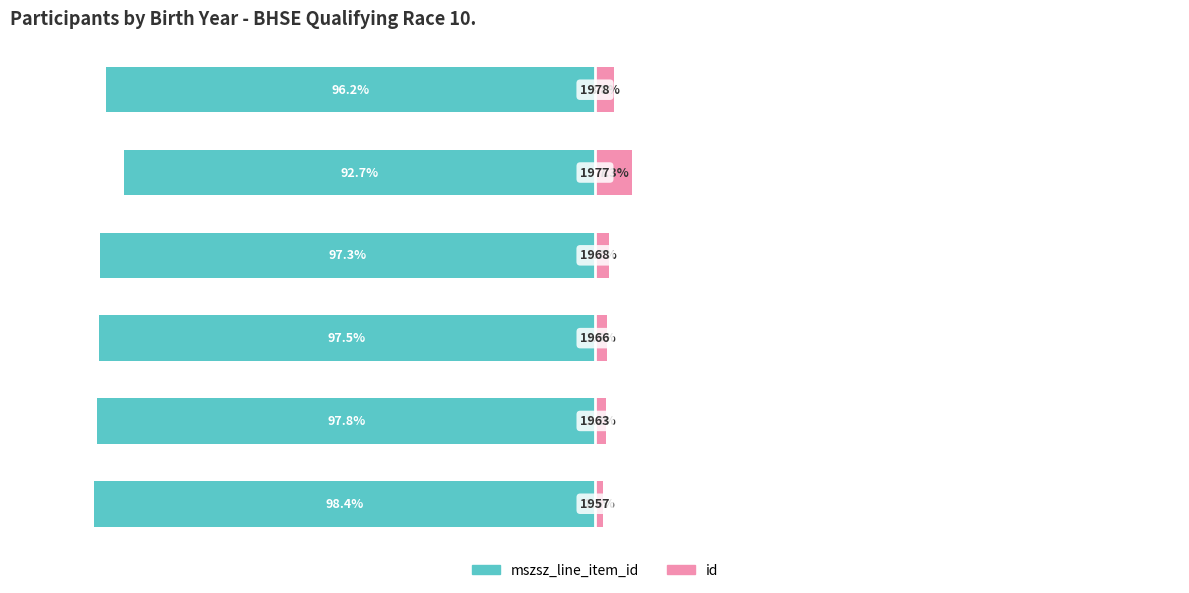

The value of mszsz_line_item_id at 2 is -141.8. True or false?

False